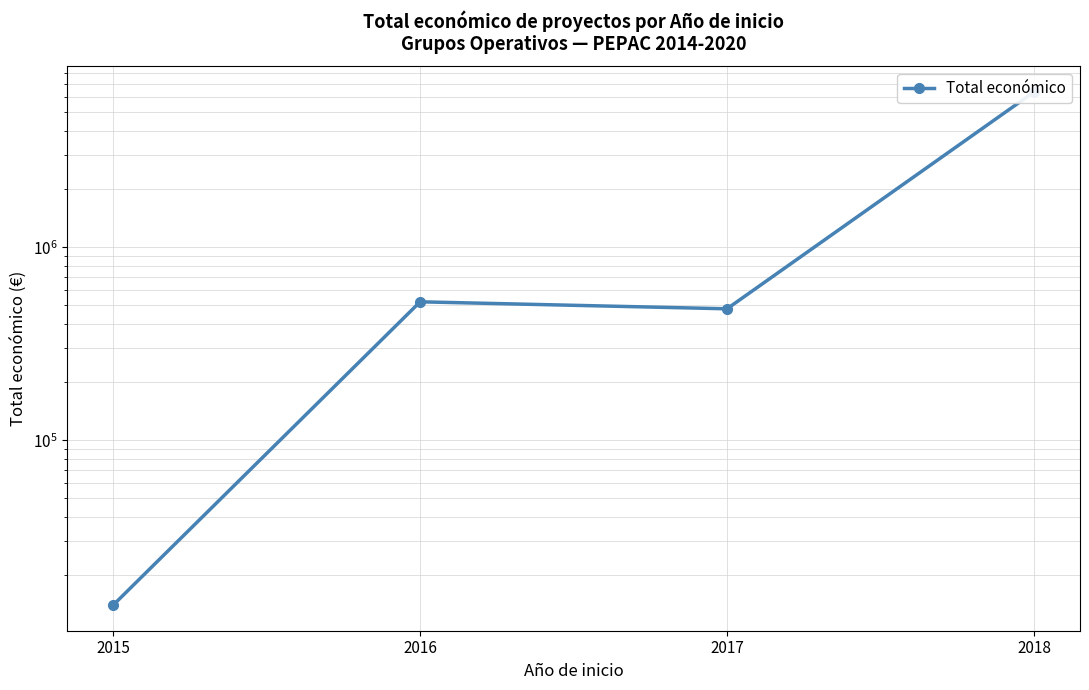

How many points are higher than both their immediate neighbors (excluding endpoints)?

1